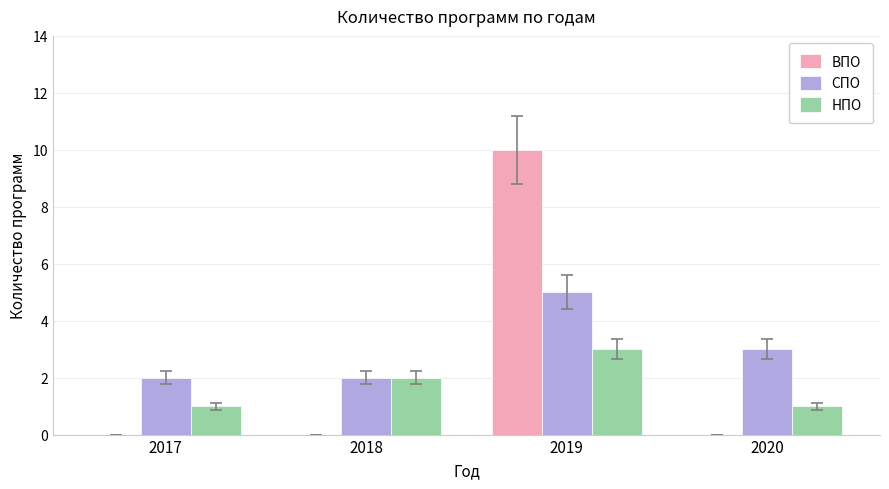

Reading left to right, what are all the values shown in this chart?

ВПО: 0	0	10	0
СПО: 2	2	5	3
НПО: 1	2	3	1